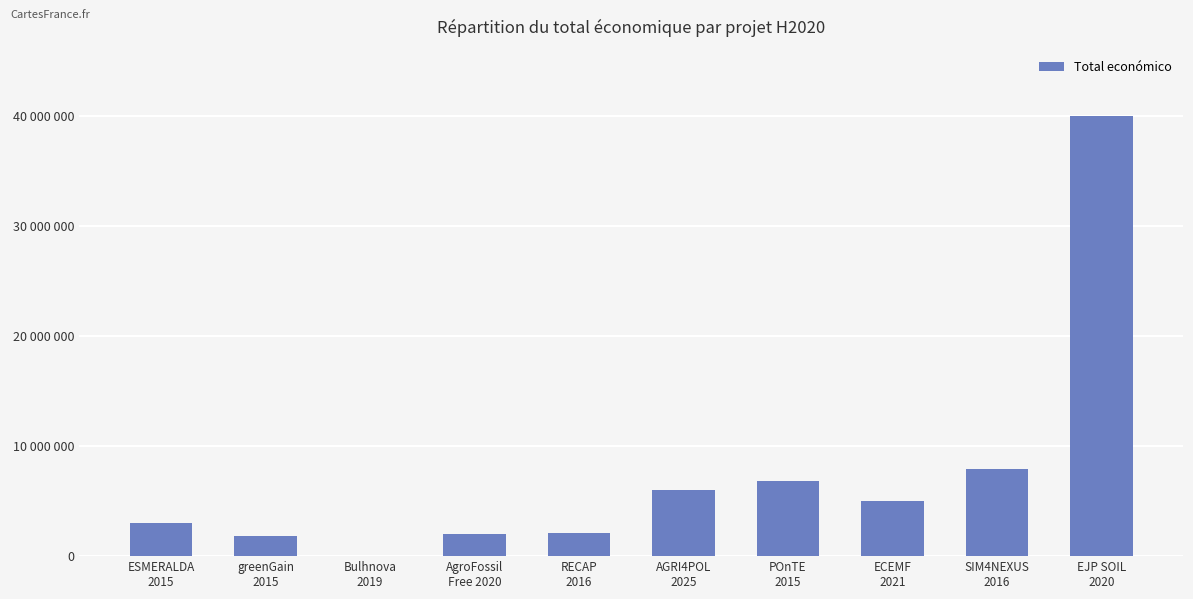

List the labels in order of value, largest first.

EJP SOIL
2020, SIM4NEXUS
2016, POnTE
2015, AGRI4POL
2025, ECEMF
2021, ESMERALDA
2015, RECAP
2016, AgroFossil
Free 2020, greenGain
2015, Bulhnova
2019